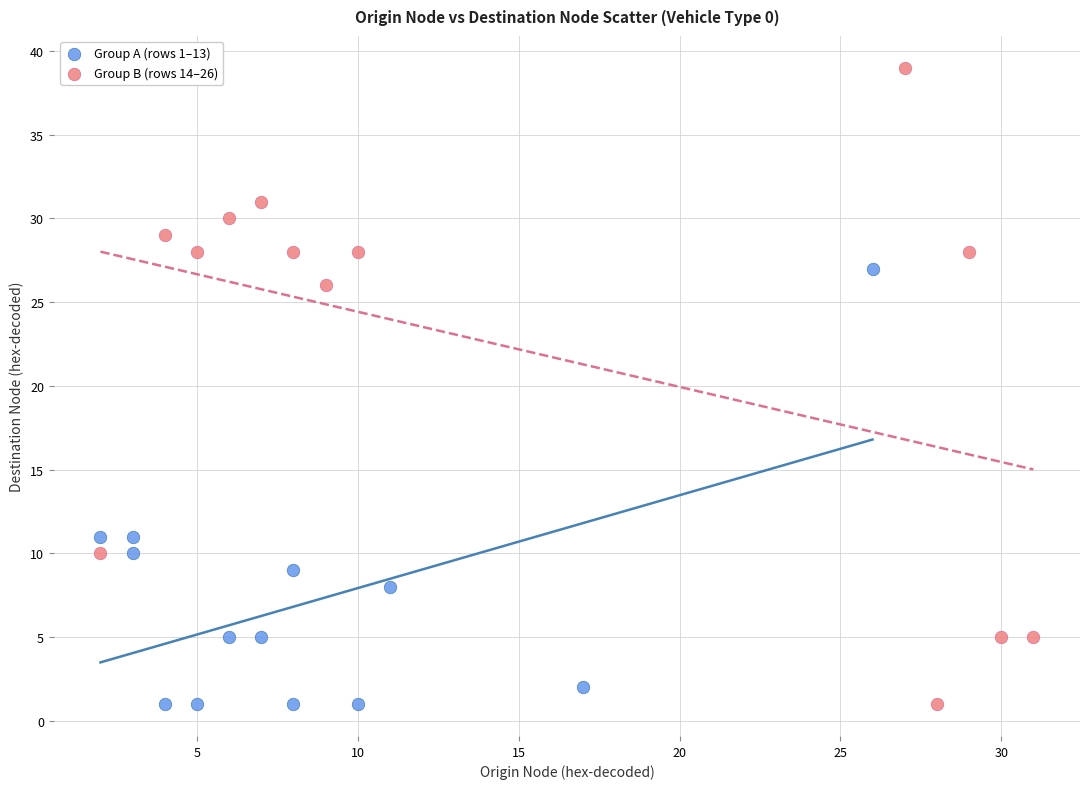

Which series has the largest Y range (max minus min)?

Group B (rows 14–26)